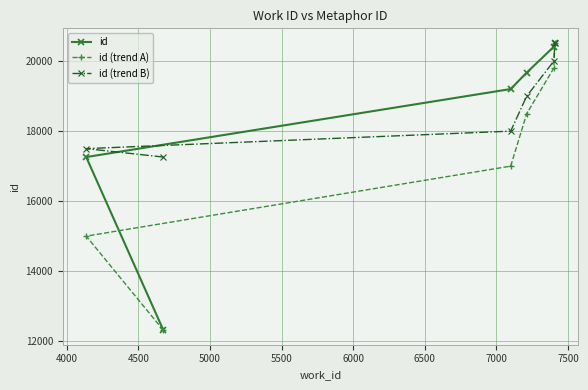

What is the difference between the maximum and second lowest values in the id (trend A) series?

5527